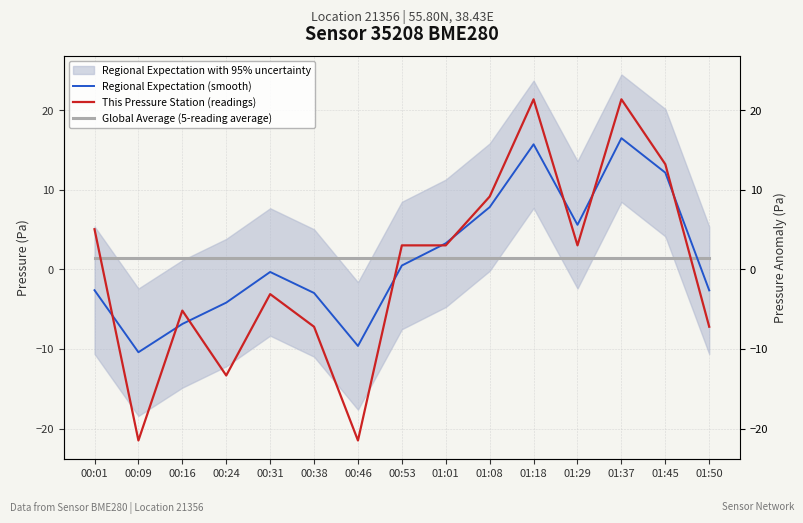

At which category is the sum across all series the highest?

01:37